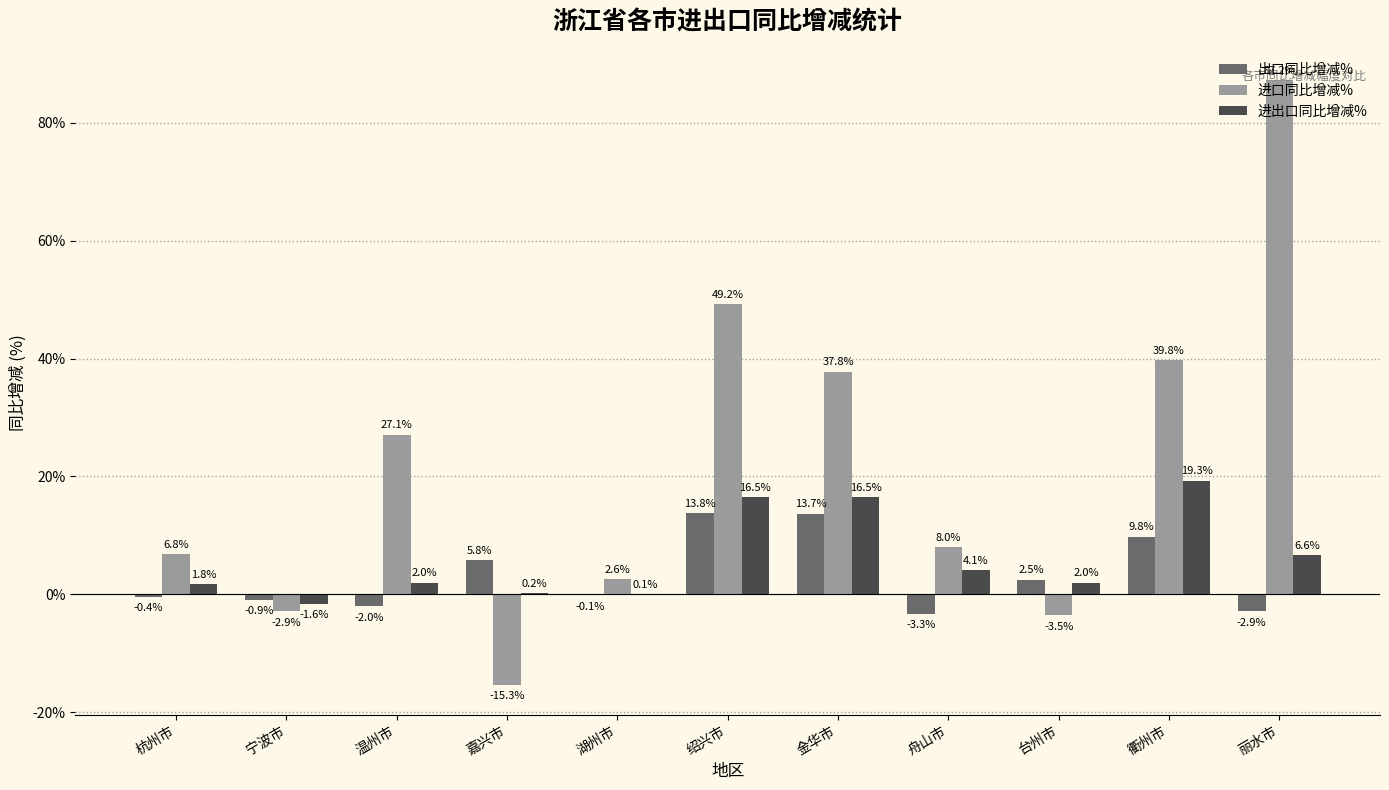

Is it true that 出口同比增减% equals -2.9 at 丽水市?

True